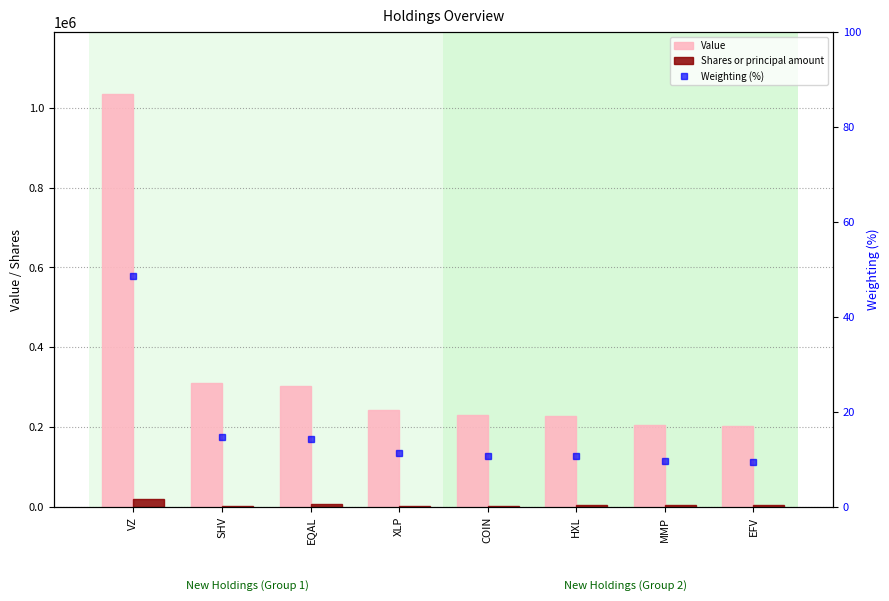

What is the average value of the Shares or principal amount series?

5760.0